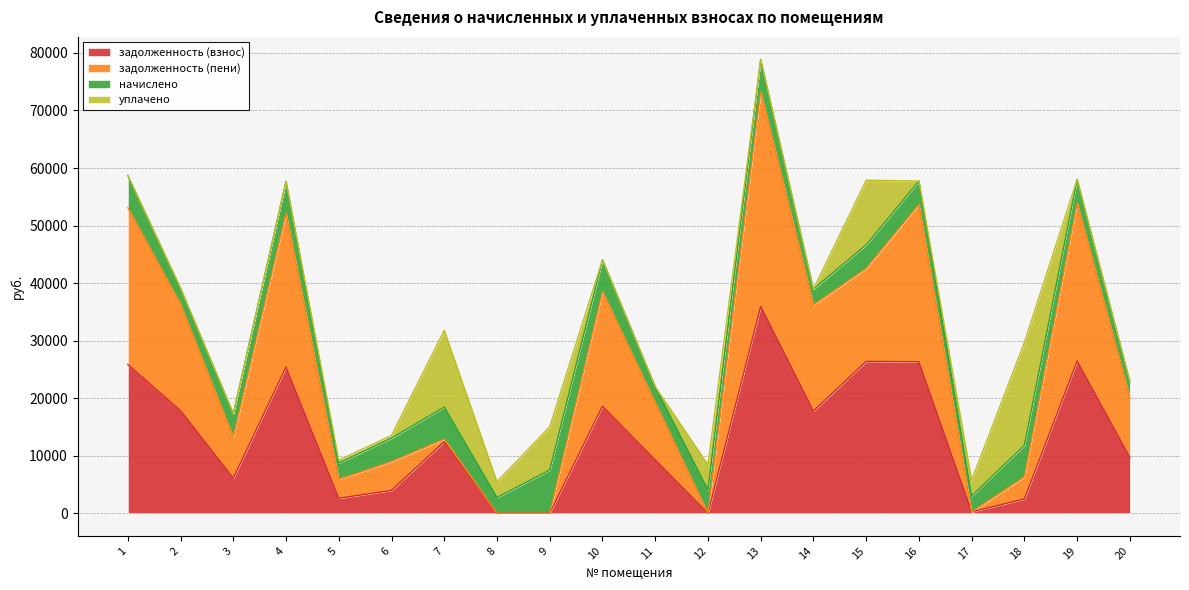

What is the difference between the highest and lowest values at 1?

27253.6